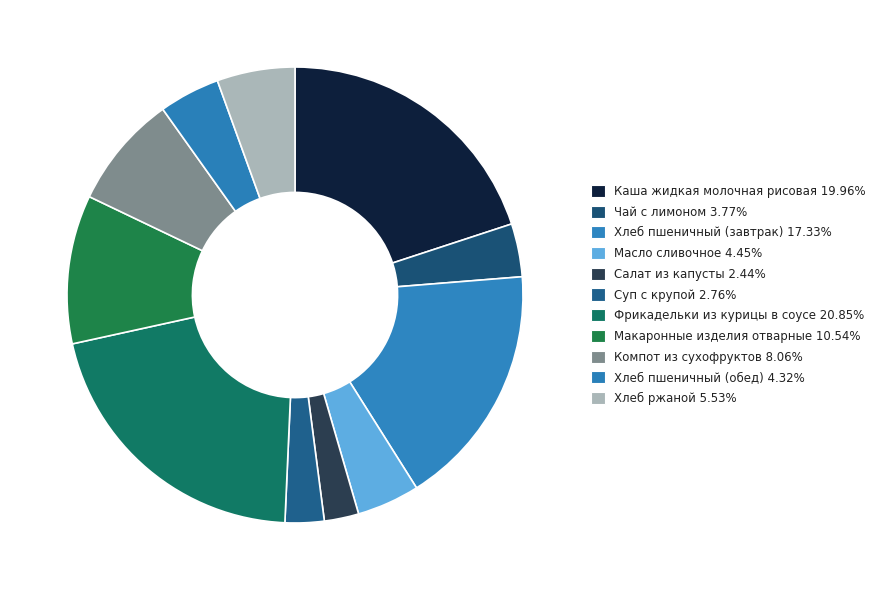

To the nearest percent, what is the difference between the largest and smallest slice percentages?

18%